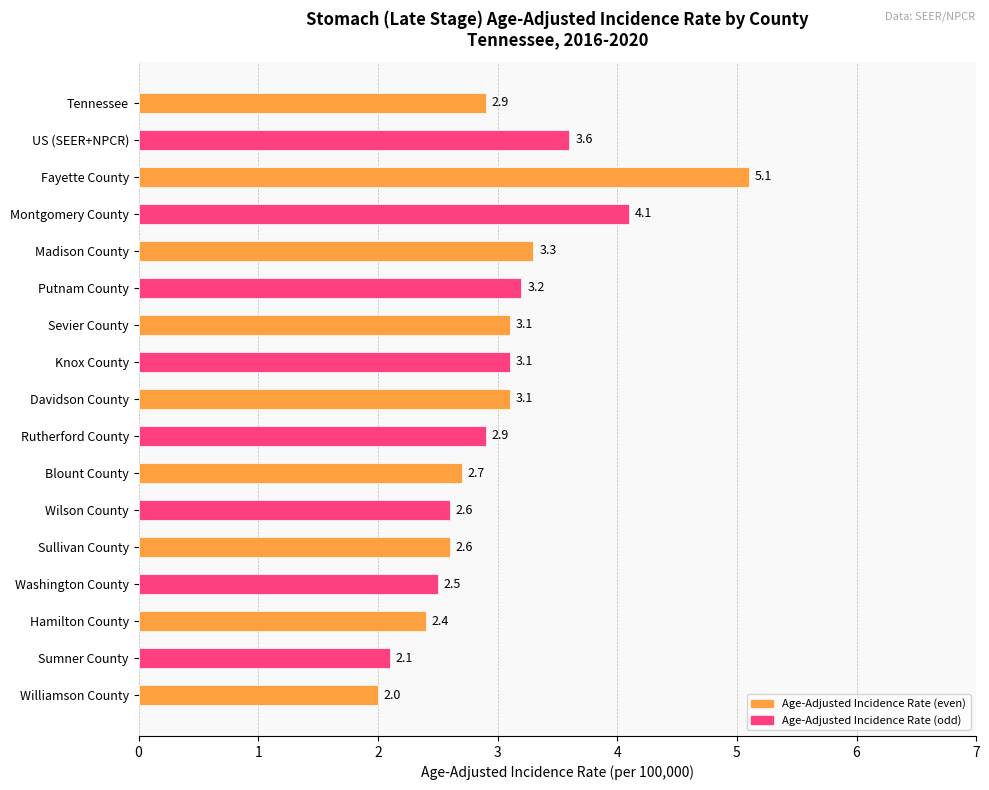

Reading top to bottom, extract all data points from this chart.

Tennessee=2.9	US (SEER+NPCR)=3.6	Fayette County=5.1	Montgomery County=4.1	Madison County=3.3	Putnam County=3.2	Sevier County=3.1	Knox County=3.1	Davidson County=3.1	Rutherford County=2.9	Blount County=2.7	Wilson County=2.6	Sullivan County=2.6	Washington County=2.5	Hamilton County=2.4	Sumner County=2.1	Williamson County=2.0